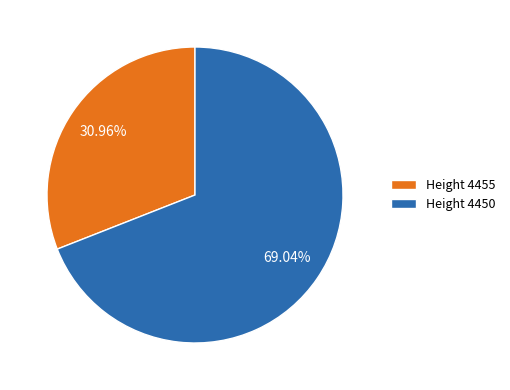

What is the ratio of the value at Height 4455 to the value at Height 4450?

0.4